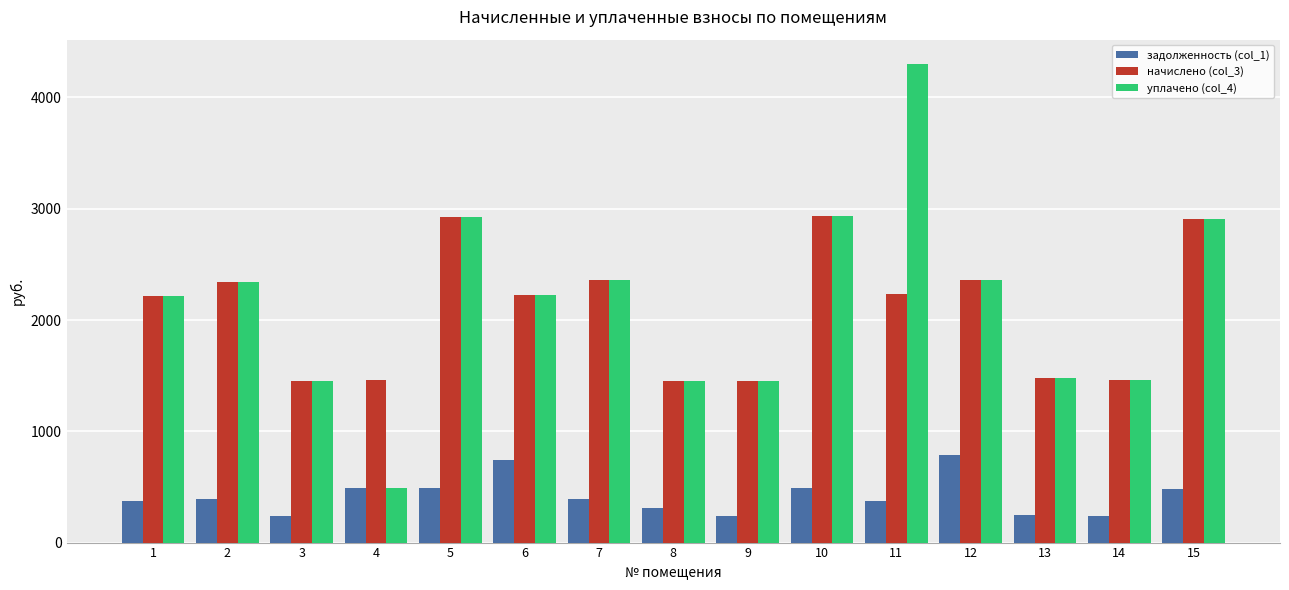

Is it true that начислено (col_3) equals 2216.2 at 1?

True